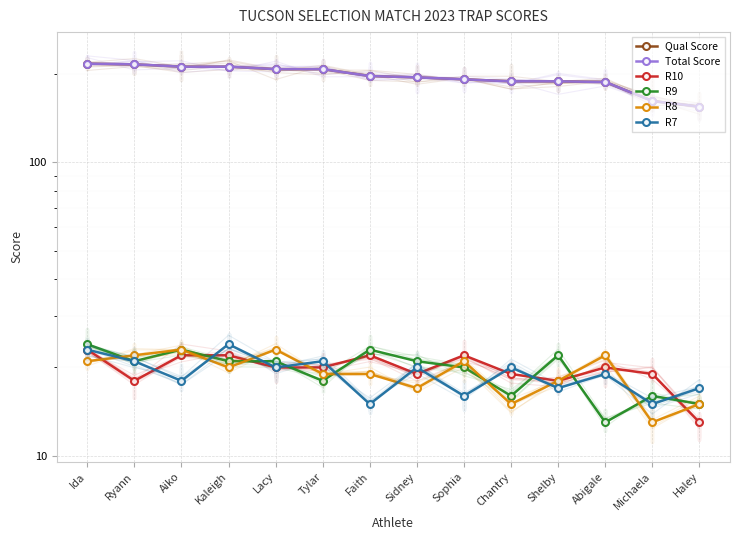

True or false: Qual Score has a value of 189 at Shelby.

True